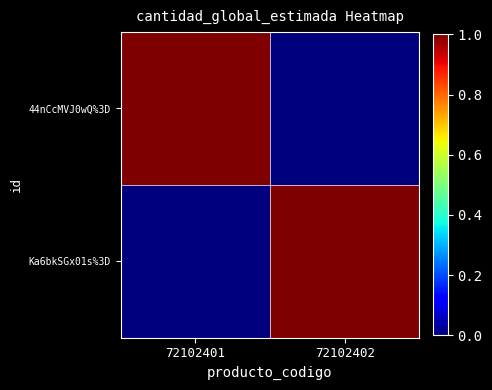

Rank the series at 72102401 from highest to lowest value.

44nCcMVJ0wQ%3D, Ka6bkSGx01s%3D